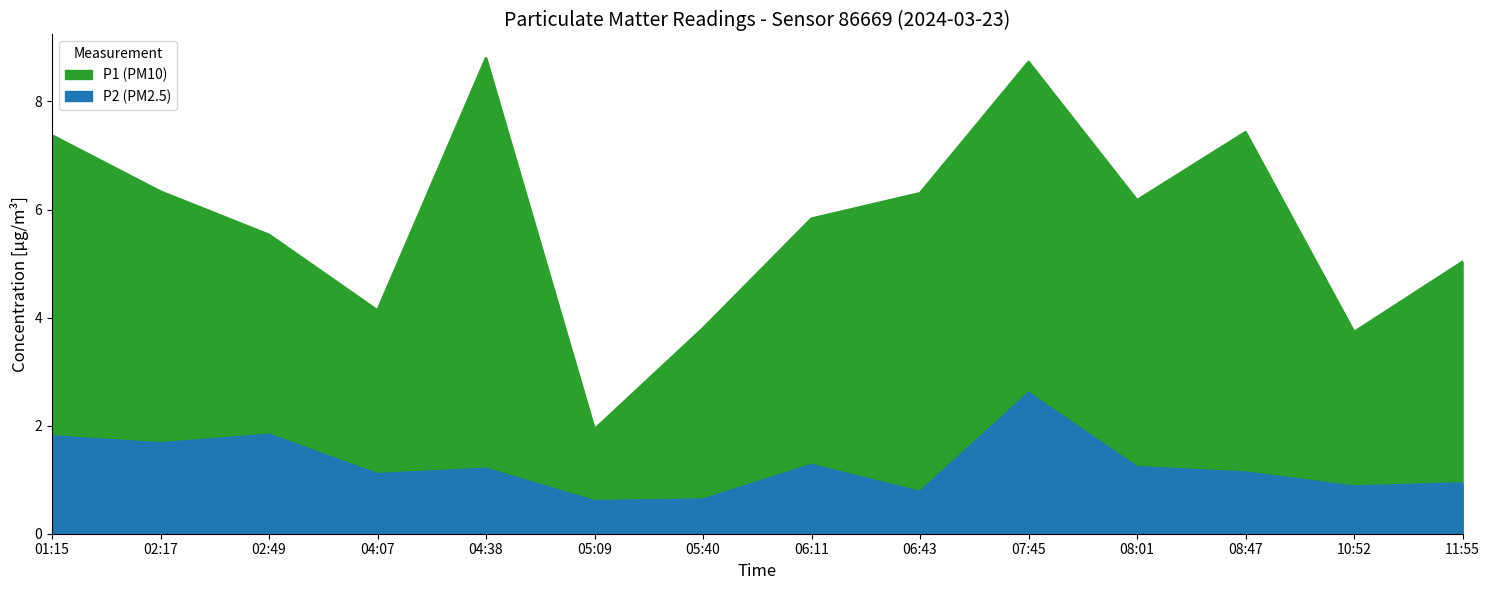

Reading left to right, list all the values displayed in this chart.

P1 (PM10): 7.4	6.3	5.5	4.1	8.8	1.9	3.8	5.8	6.3	8.7	6.2	7.4	3.7	5.0
P2 (PM2.5): 1.8	1.7	1.8	1.1	1.2	0.6	0.6	1.3	0.8	2.6	1.2	1.1	0.9	0.9